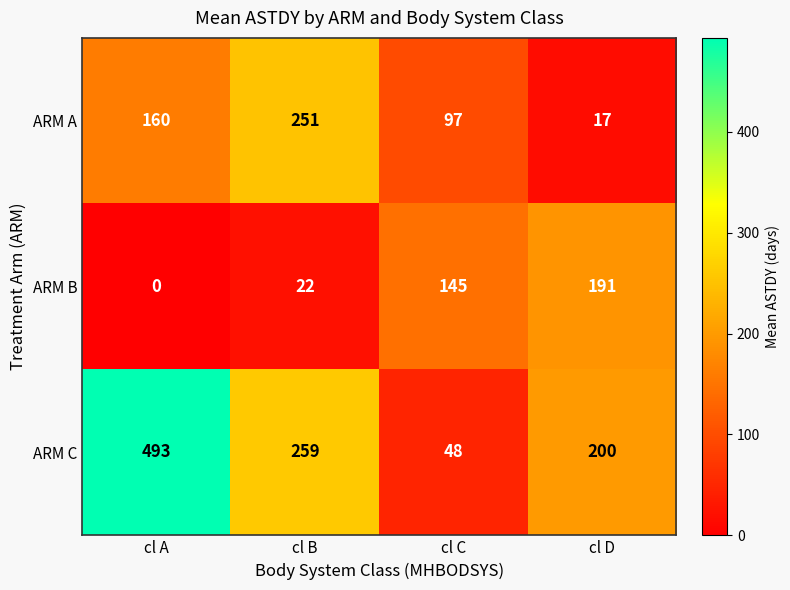

Between cl A and cl B, which series saw the biggest shift?

ARM C